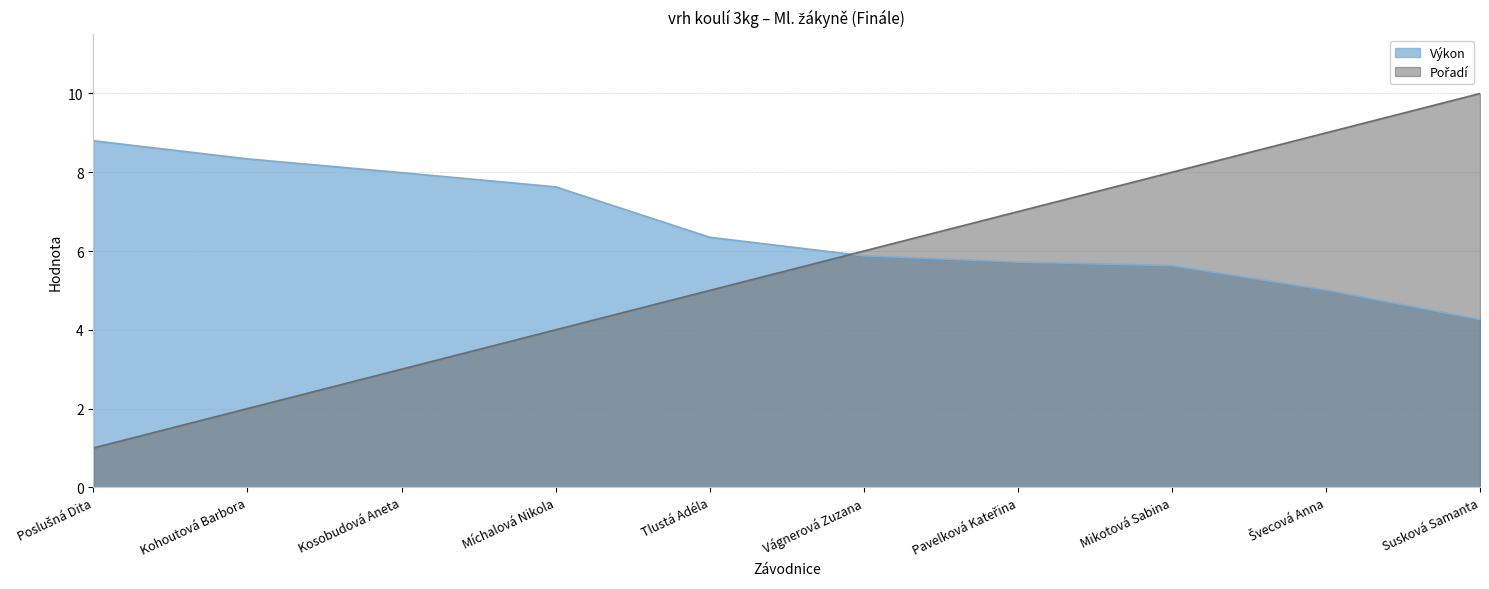

What is the spread (max minus min) of values at Poslušná Dita?

7.8